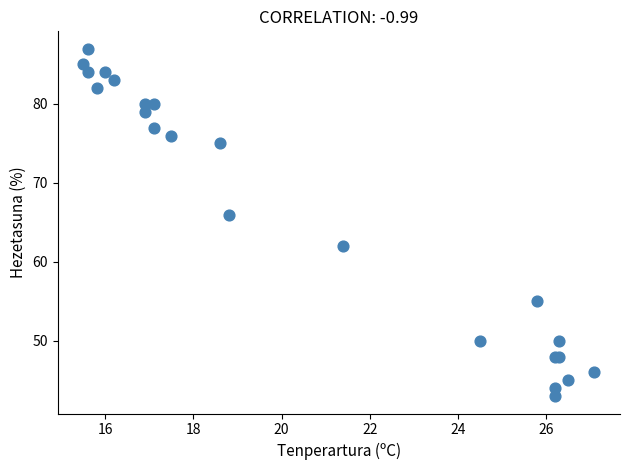

What Y value in the scatter plot is closest to 65?

66